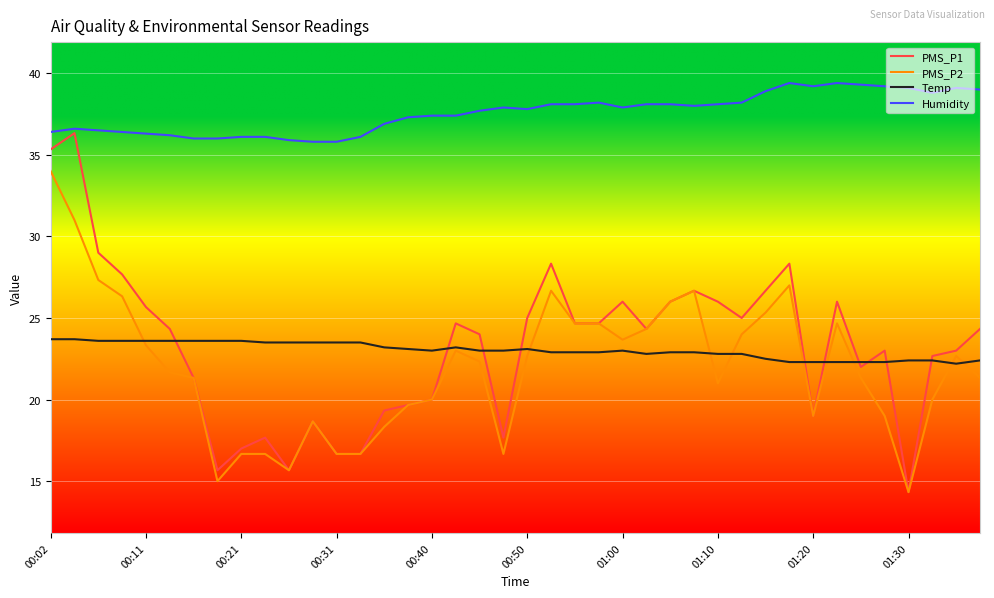

Which series has the largest total across all categories?

Humidity